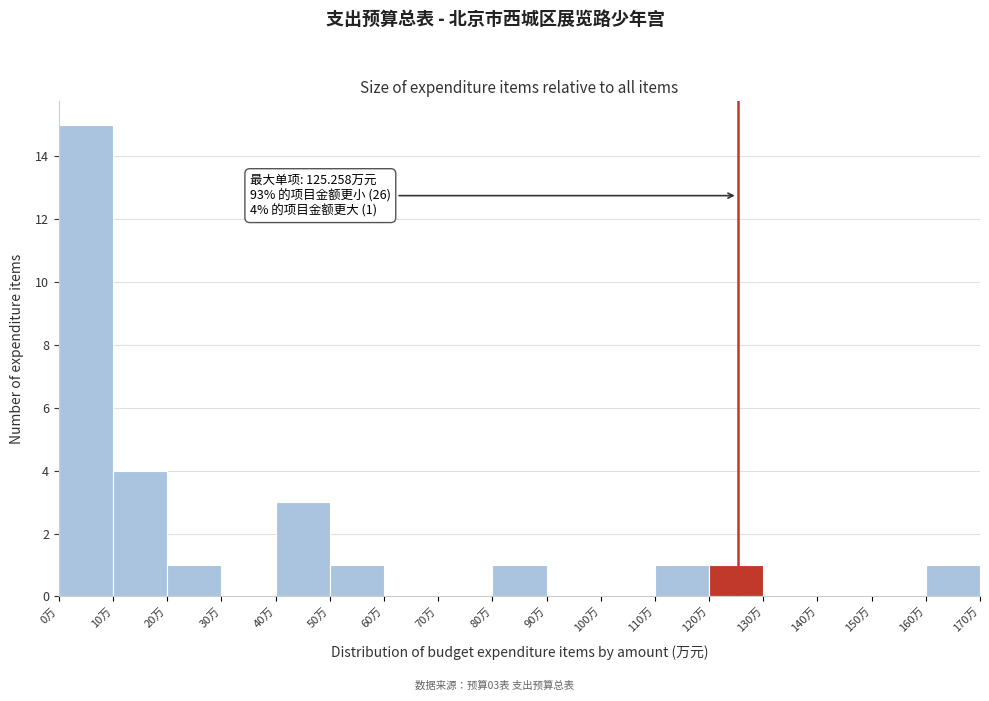

Which range on the x-axis has the tallest bar?

0 to 10